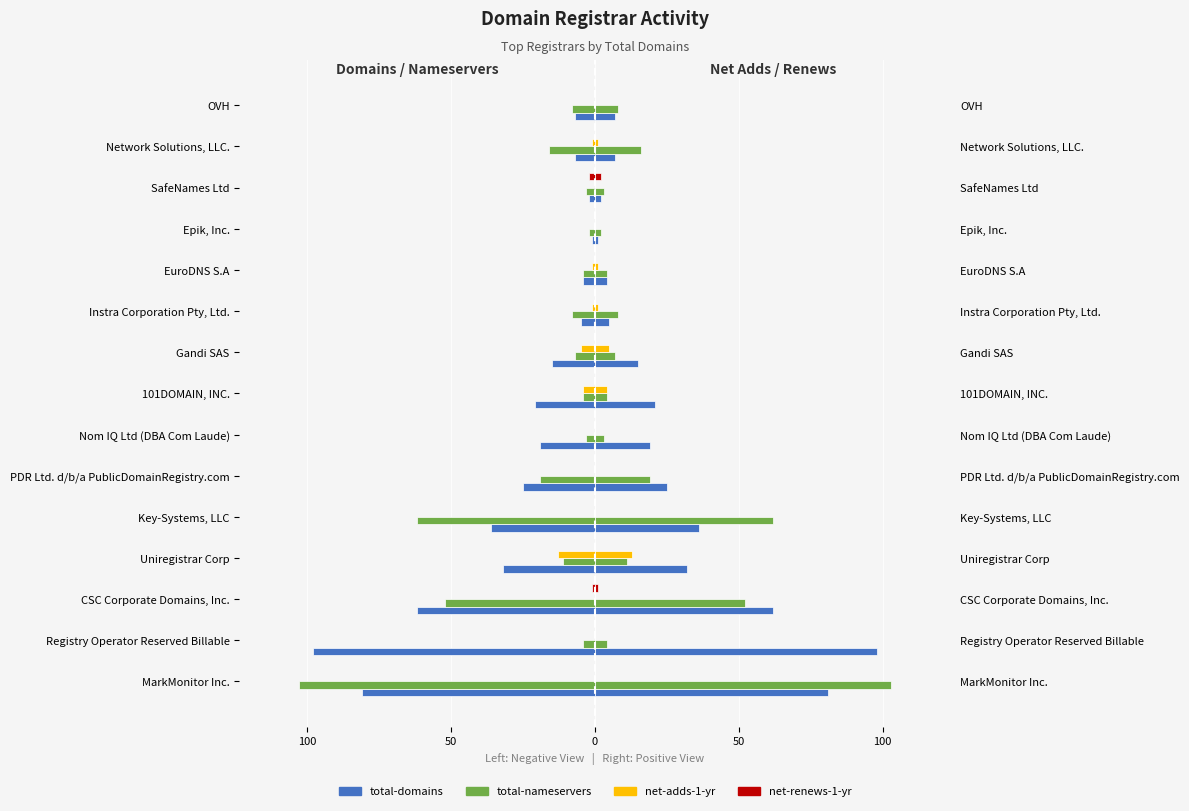

Reading left to right, list all the values displayed in this chart.

total-domains: -81	-98	-62	-32	-36	-25	-19	-21	-15	-5	-4	-1	-2	-7	-7
total-nameservers: -103	-4	-52	-11	-62	-19	-3	-4	-7	-8	-4	-2	-3	-16	-8
net-adds-1-yr: 0	0	0	-13	0	0	0	-4	-5	-1	-1	0	0	-1	0
net-renews-1-yr: 0	0	-1	0	0	0	0	0	0	0	0	0	-2	0	0